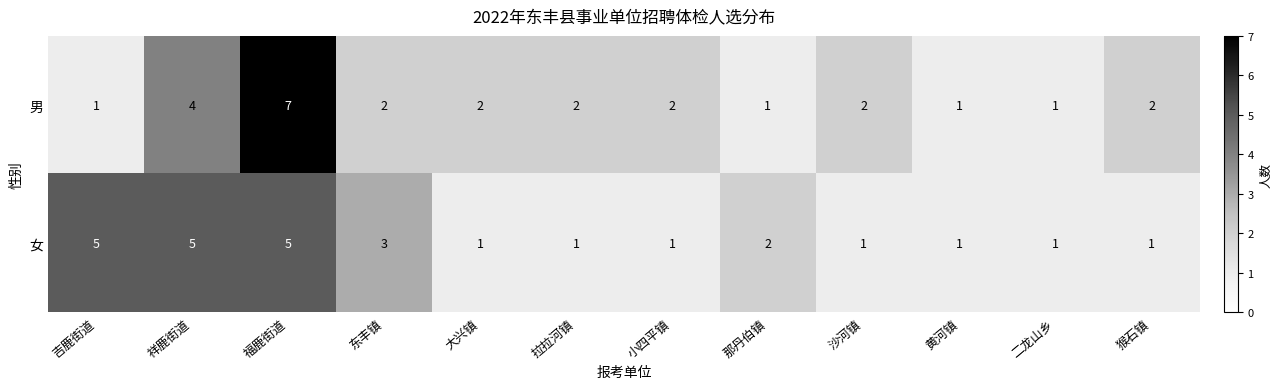

How many 女 values are between 1 and 5?

12